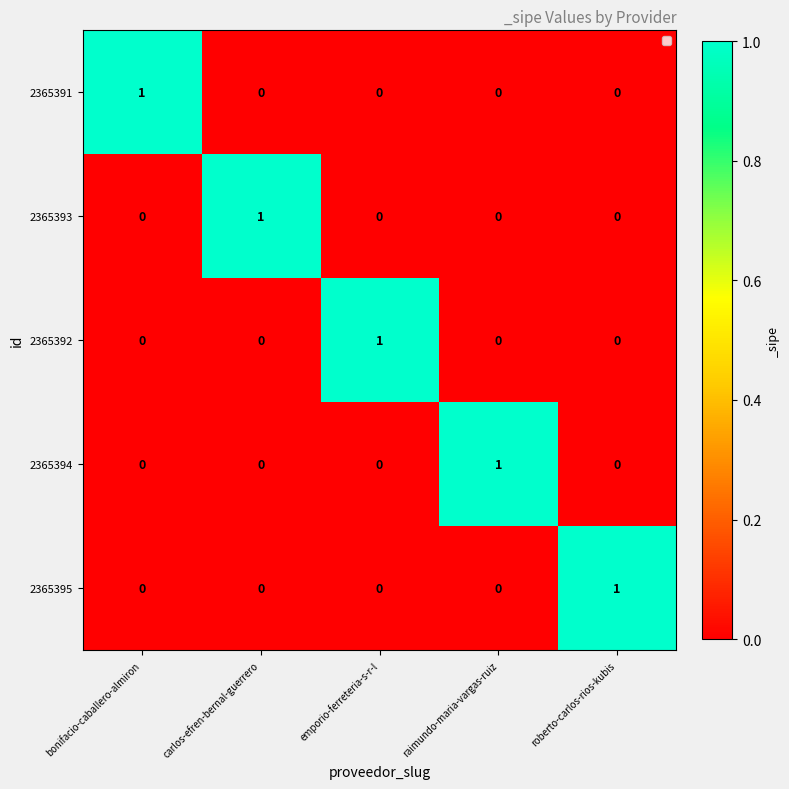

True or false: 2365393 has a value of 0 at bonifacio-caballero-almiron.

True